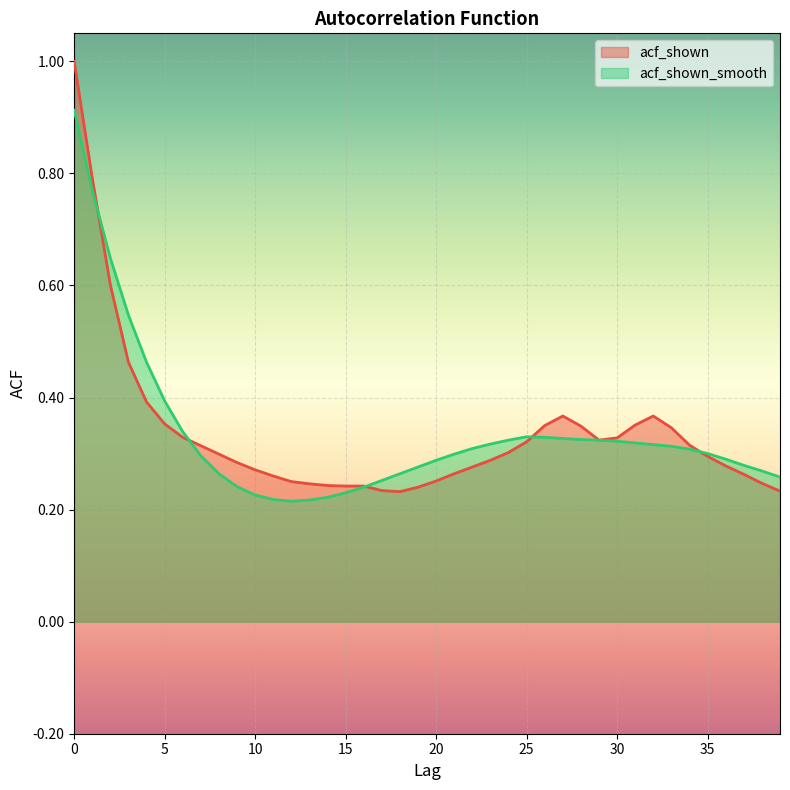

Where do acf_shown_smooth and acf_shown first cross each other?

1 and 2